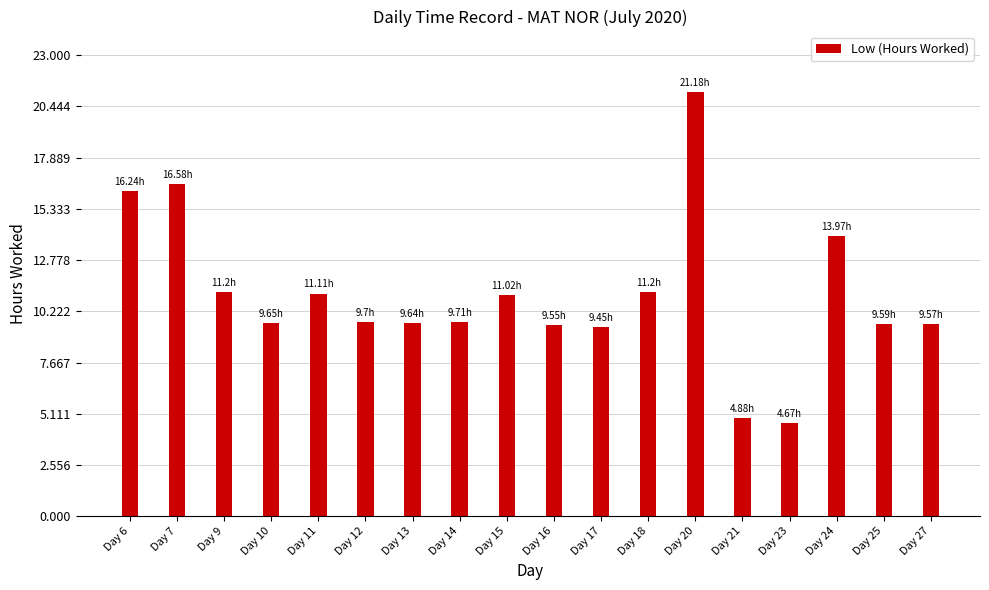

What is the ratio of the value at Day 9 to the value at Day 23?

2.4